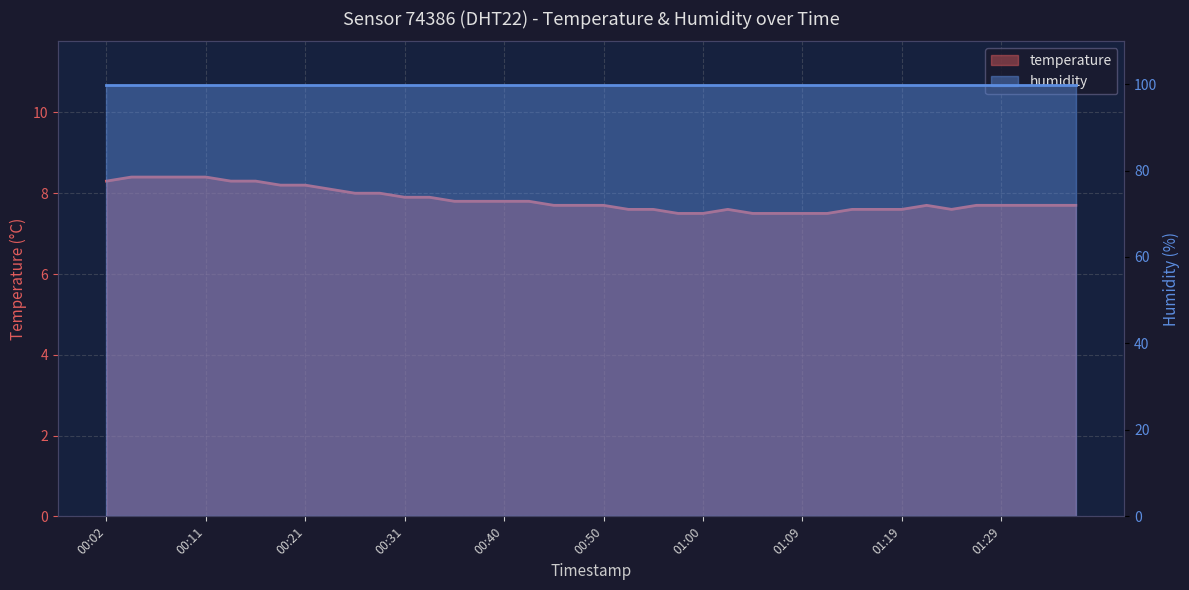

What is the average value?

7.8